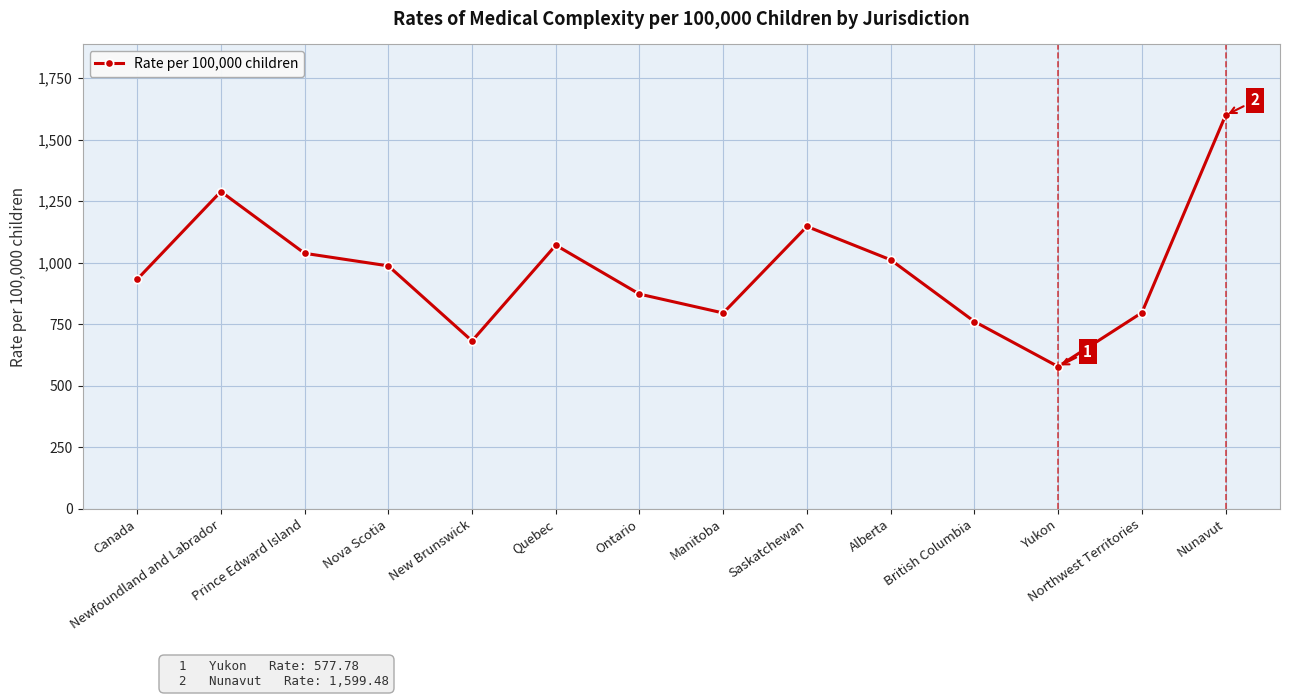

What is the difference between the maximum and minimum values?

1021.7